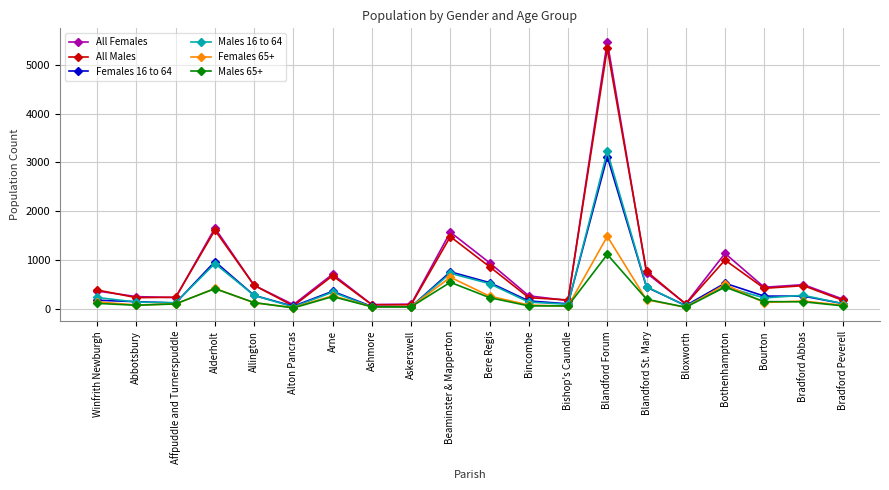

What is the difference between the second highest and minimum values in the All Males series?

1556